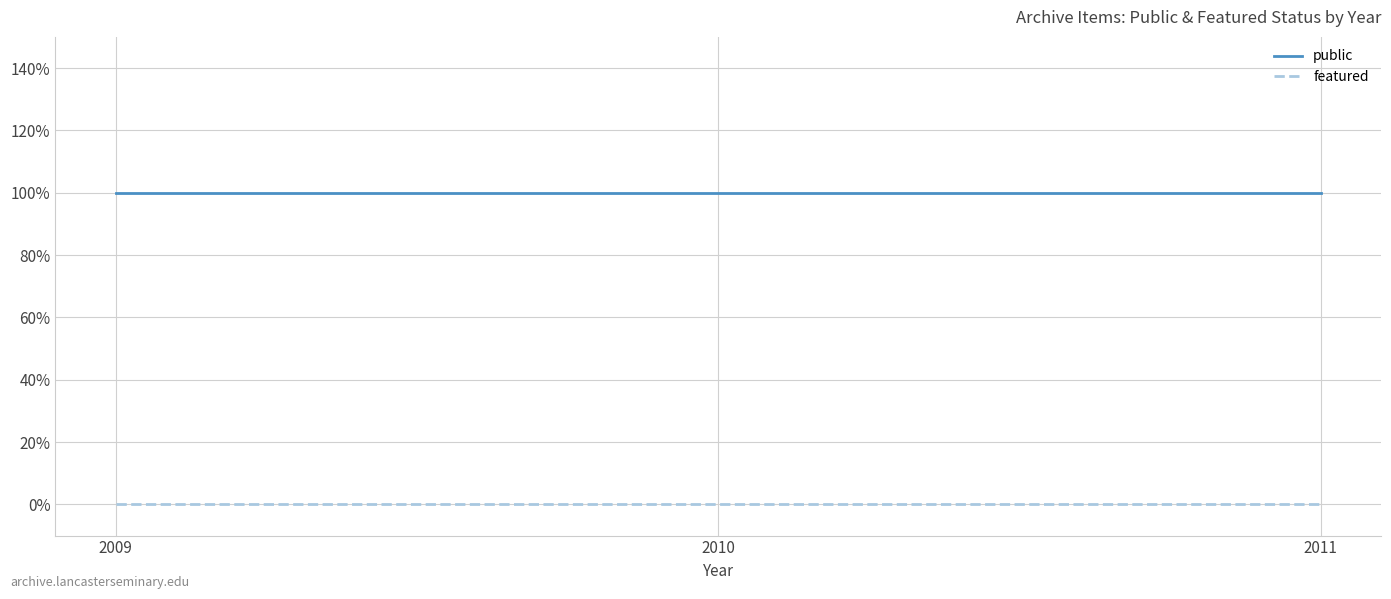

At 2010, list the series in order from smallest to largest.

featured, public